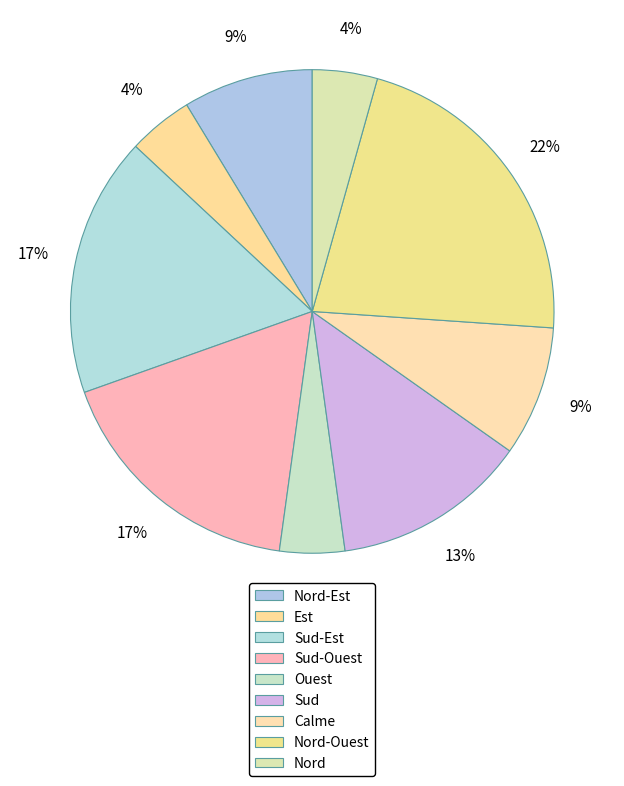

How many slices are in this pie chart?

9